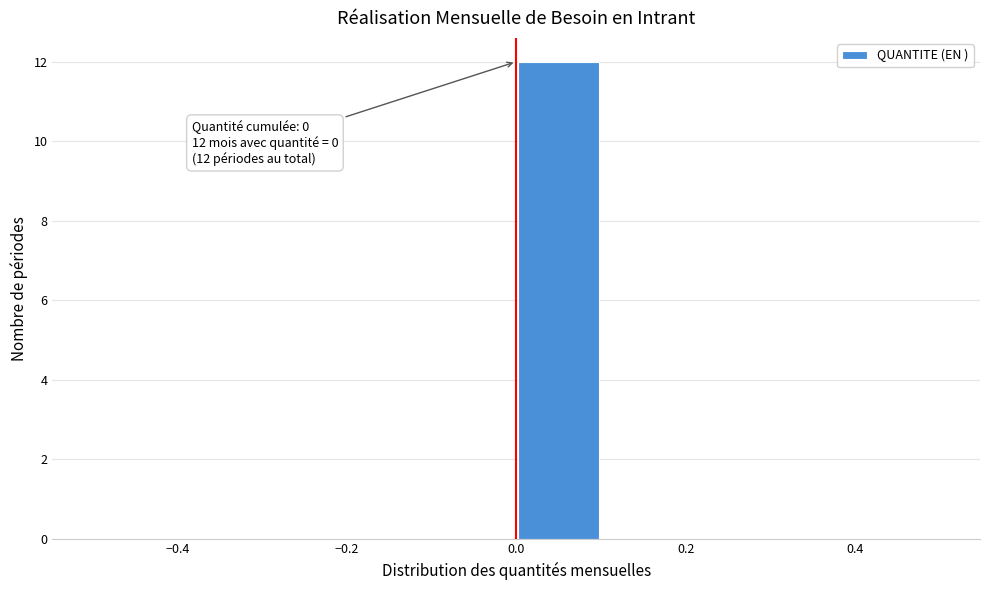

Which range on the x-axis has the tallest bar?

0.0 to 0.1